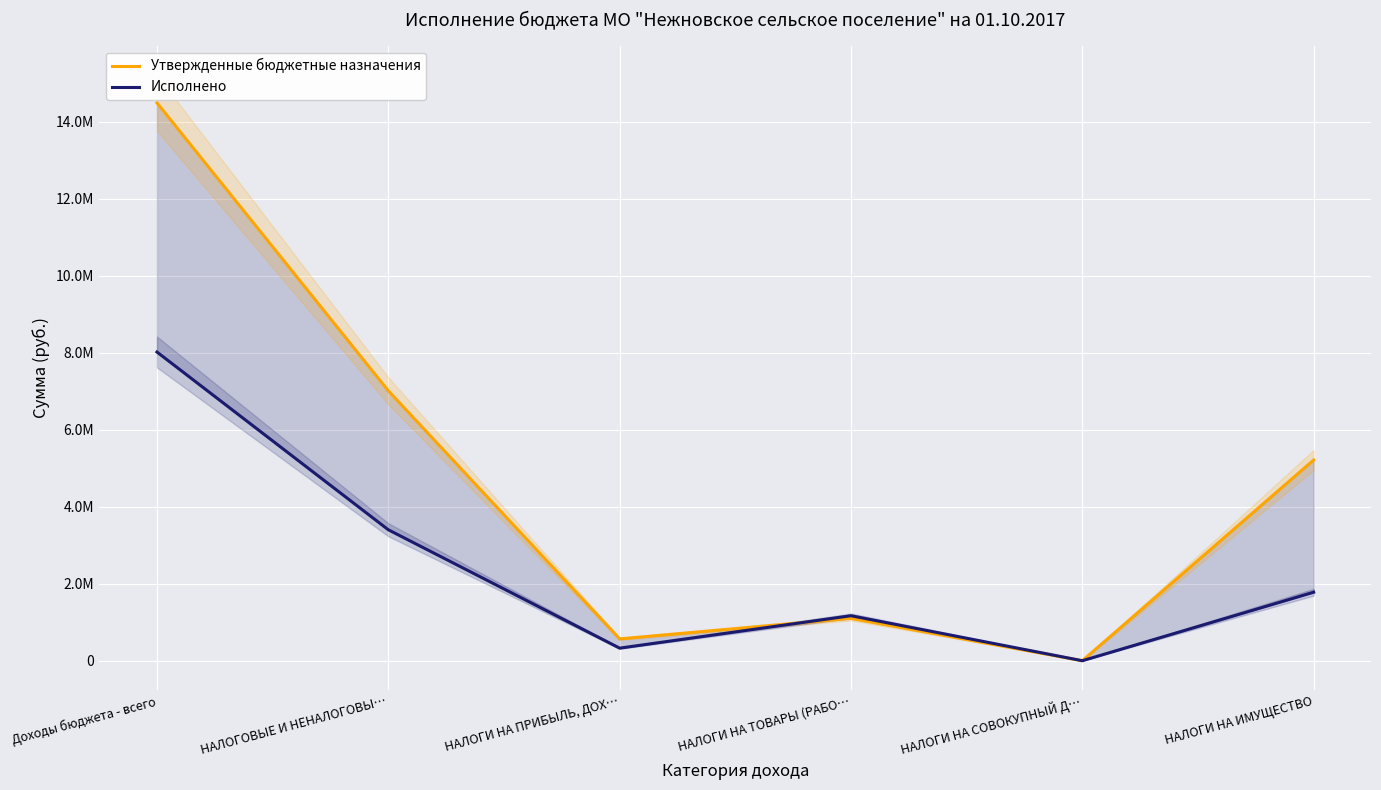

Where do Утвержденные бюджетные назначения and Исполнено first cross each other?

НАЛОГИ НА ПРИБЫЛЬ, ДОХ… and НАЛОГИ НА ТОВАРЫ (РАБО…